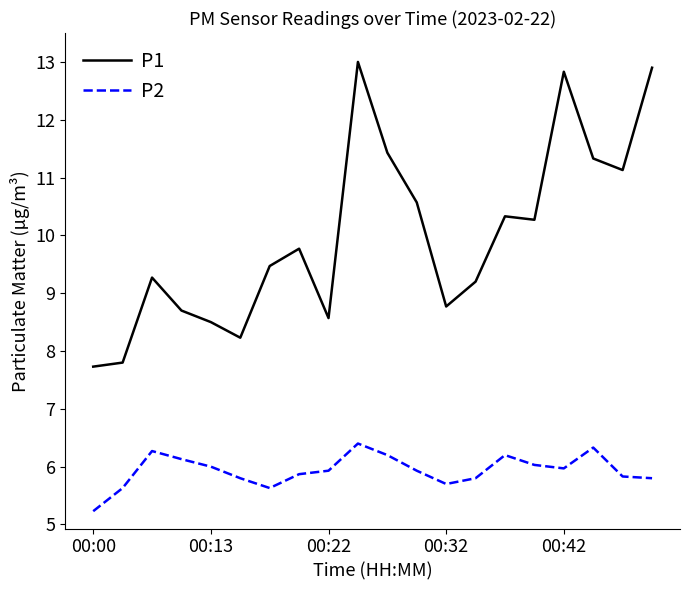

List the series in order of their overall mean, highest first.

P1, P2